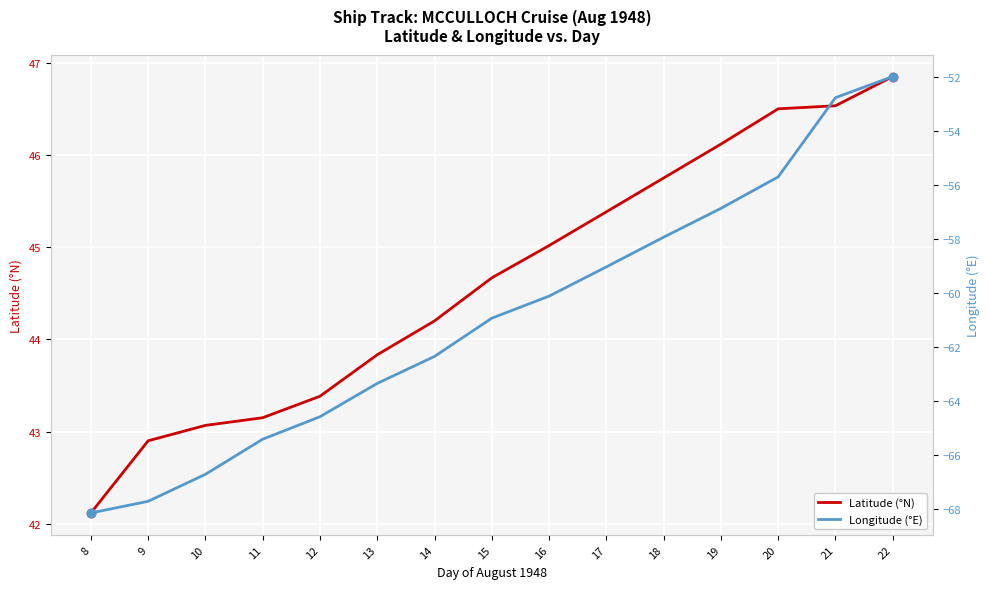

True or false: Longitude (°E) and Latitude (°N) intersect in this chart.

False